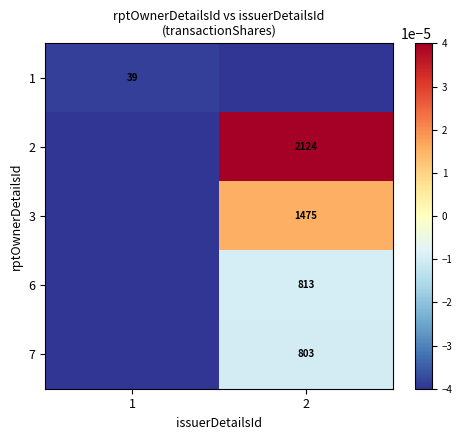

The value of 7 at 2 is 1106.6. True or false?

False